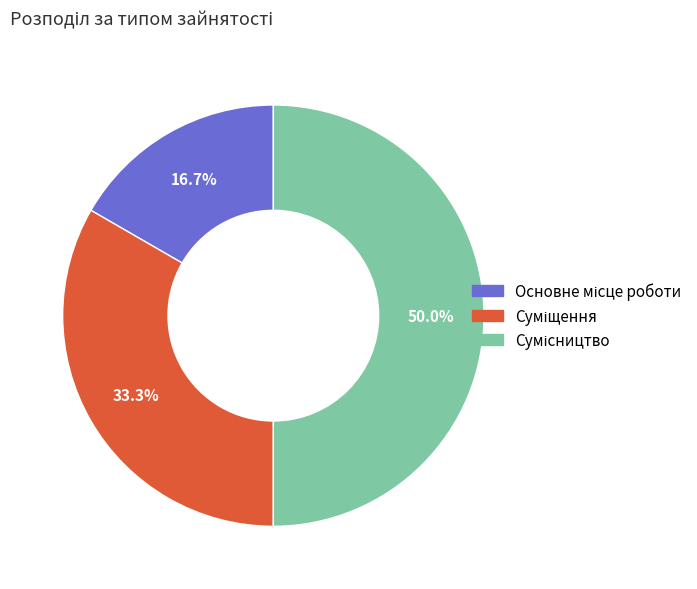

True or false: Основне місце роботи accounts for 17% of the total.

True